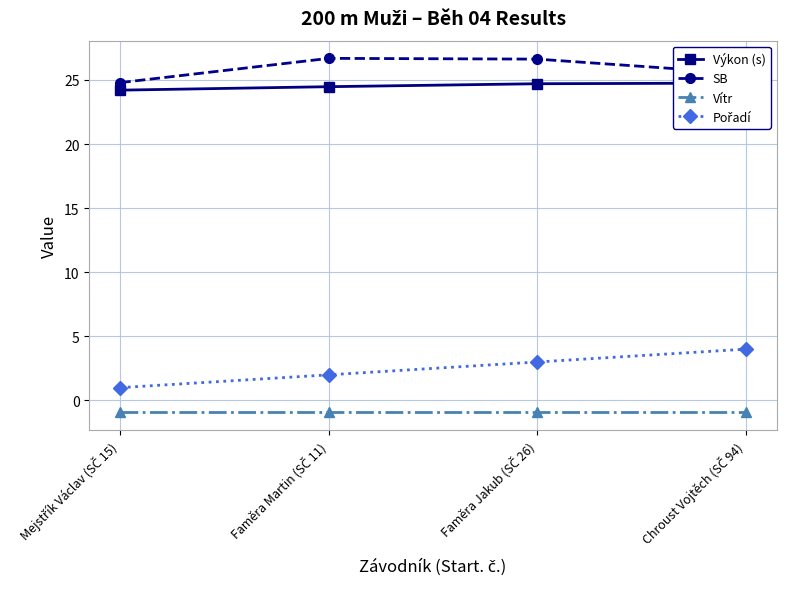

List the labels in order of SB value, largest first.

Faměra Martin (SČ 11), Faměra Jakub (SČ 26), Chroust Vojtěch (SČ 94), Mejstřík Václav (SČ 15)